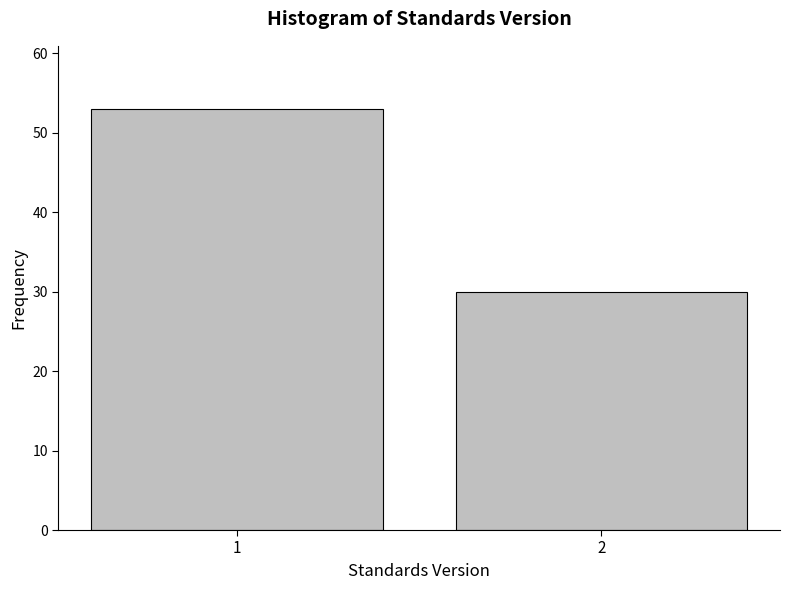

Reading left to right, what are all the values shown in this chart?

1=53	2=30